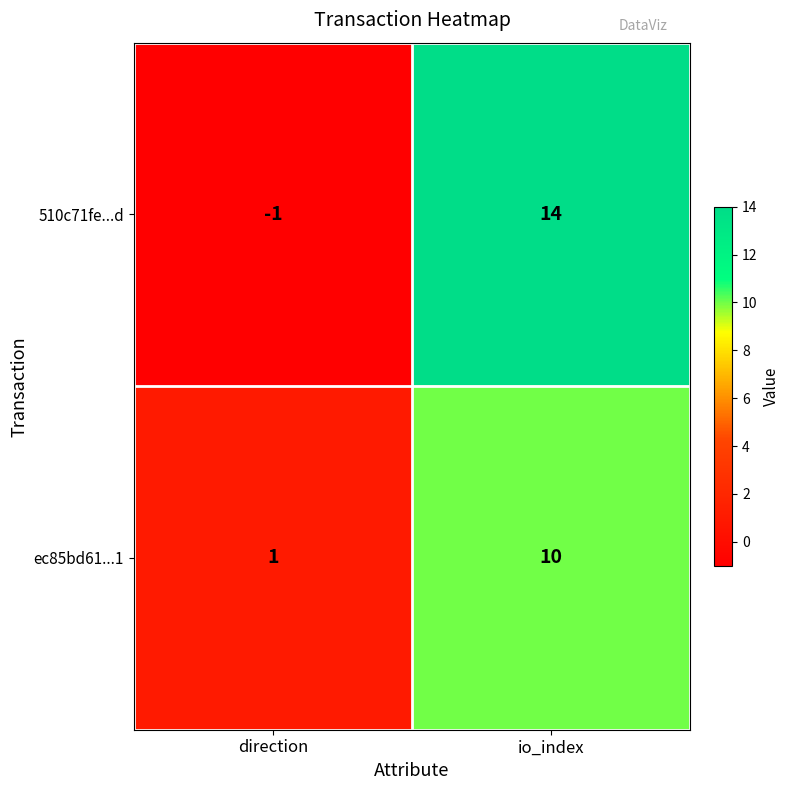

What is the sum of all 510c71fe...d values?

13